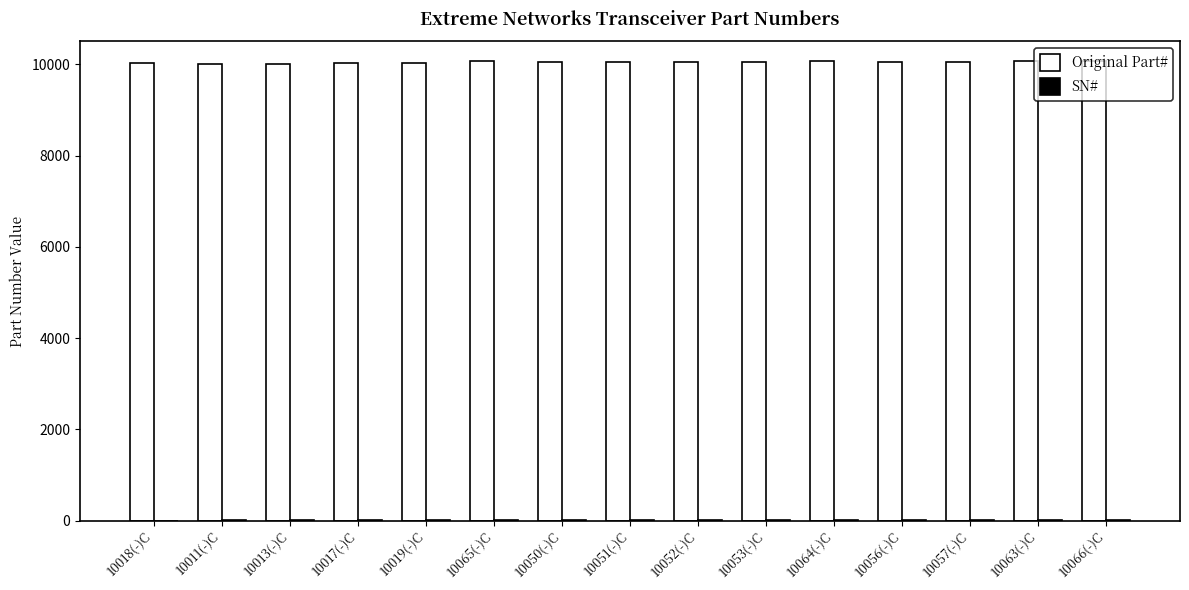

The Original Part# series shows 13982 at 10063(-)C. True or false?

False